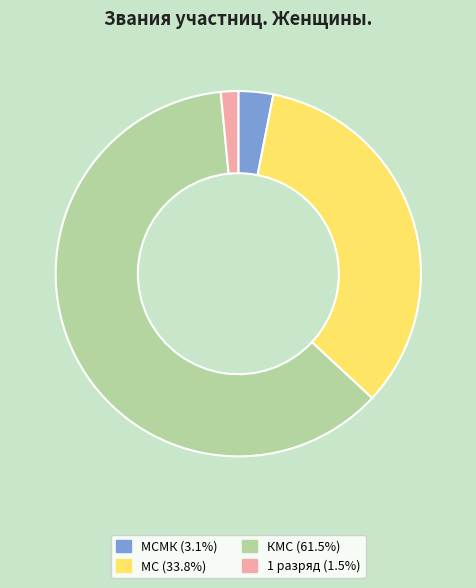

Is there any slice that represents more than half of the pie?

Yes